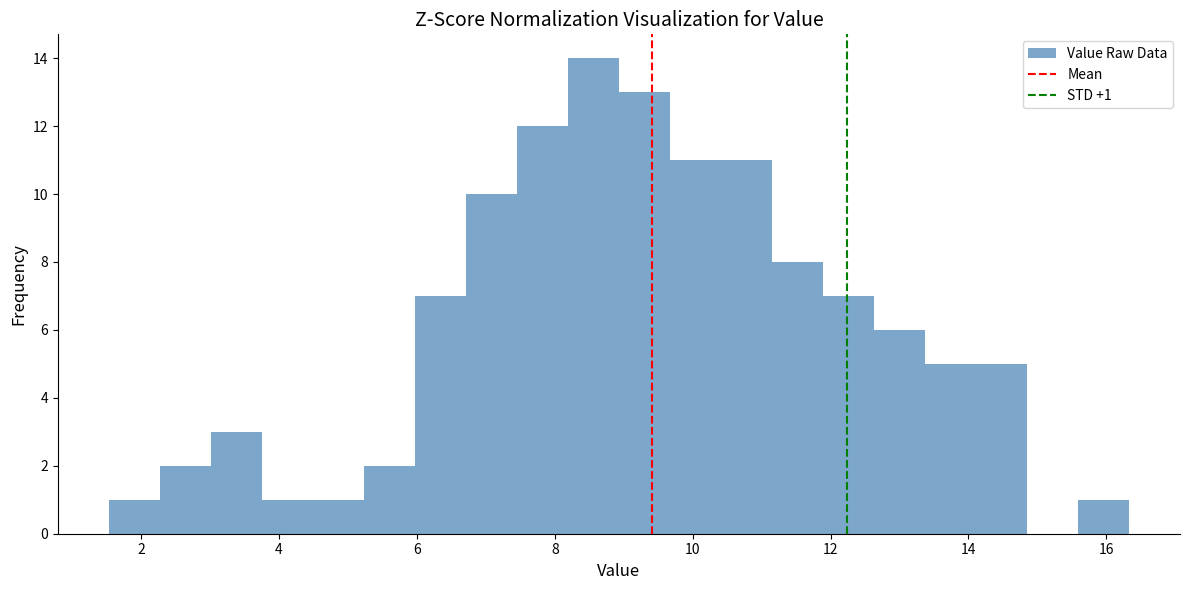

Around what value on the x-axis is the tallest bar? Give the approximate position of its centre, as read against the axis.

8.6